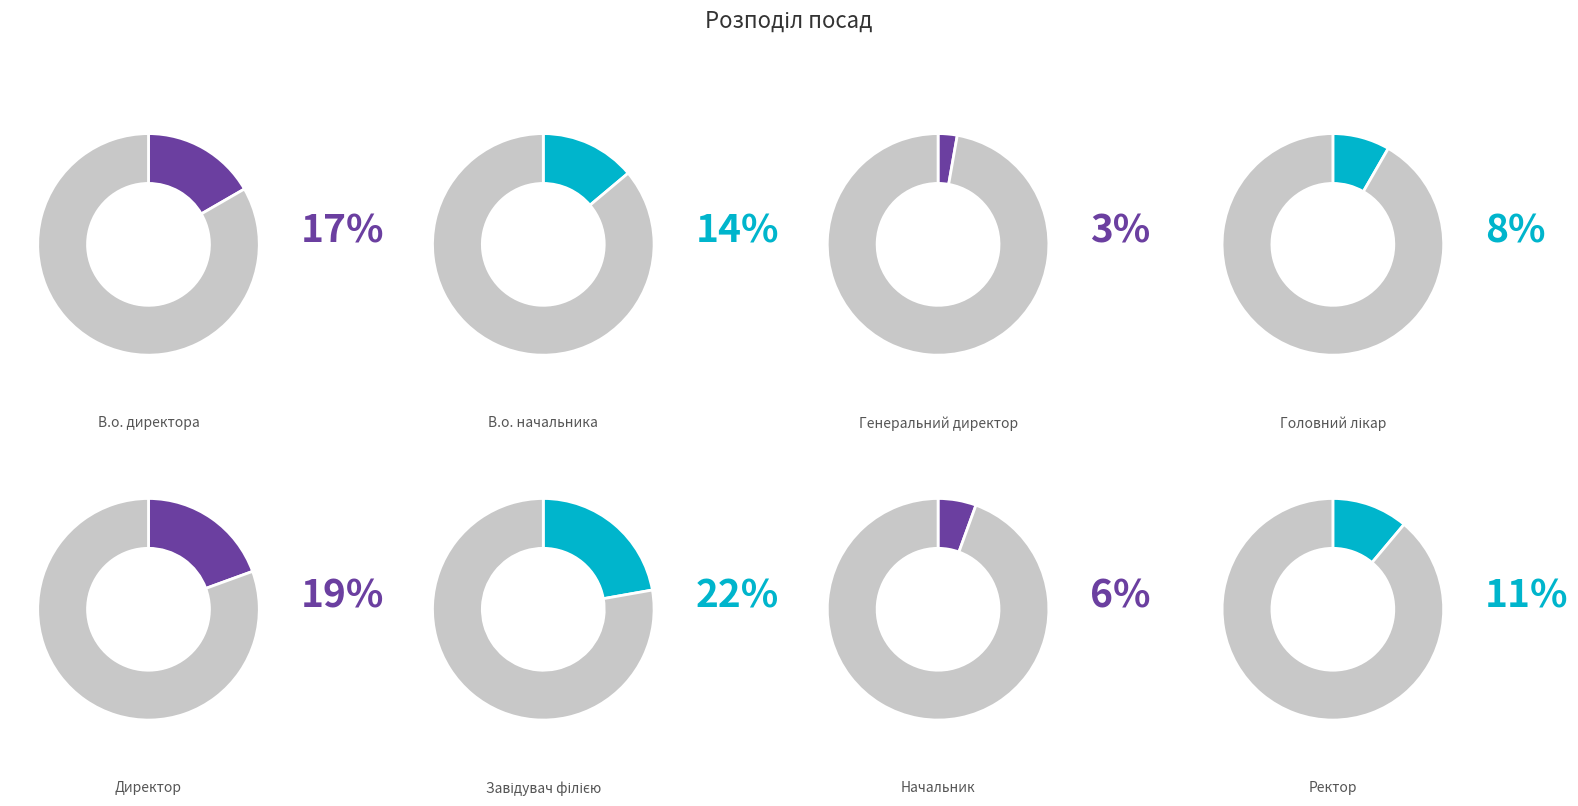

How much of the chart is everything except Завідувач філією?

77.8%